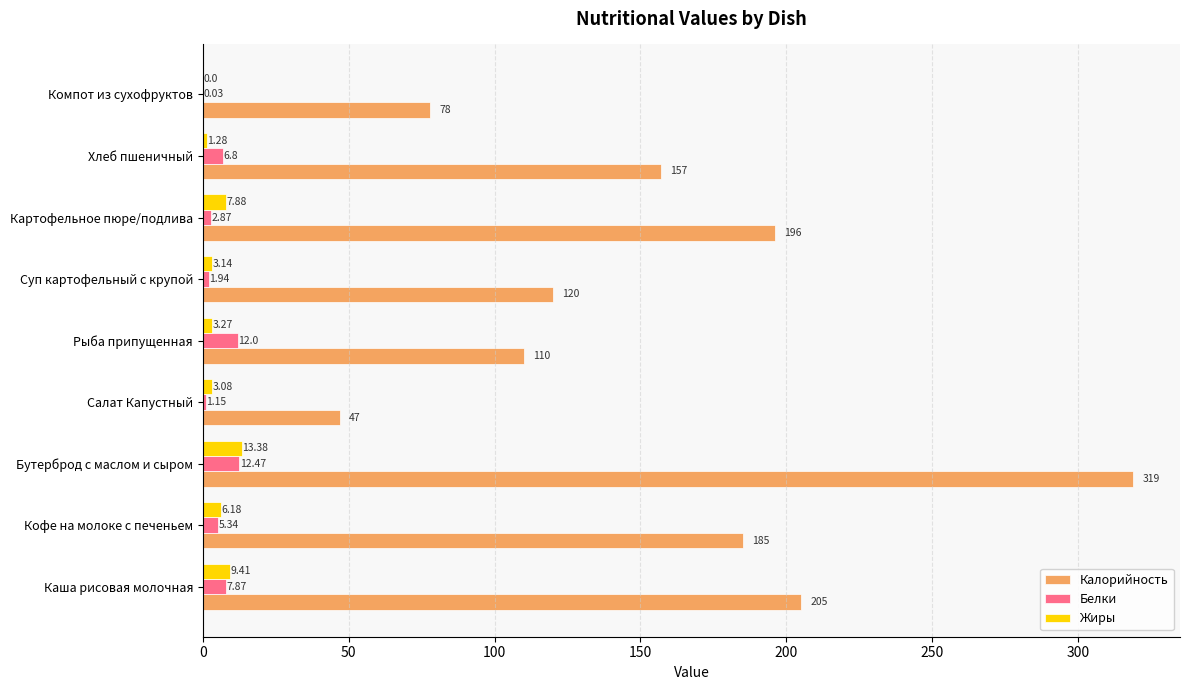

How many values in Жиры are above zero?

8